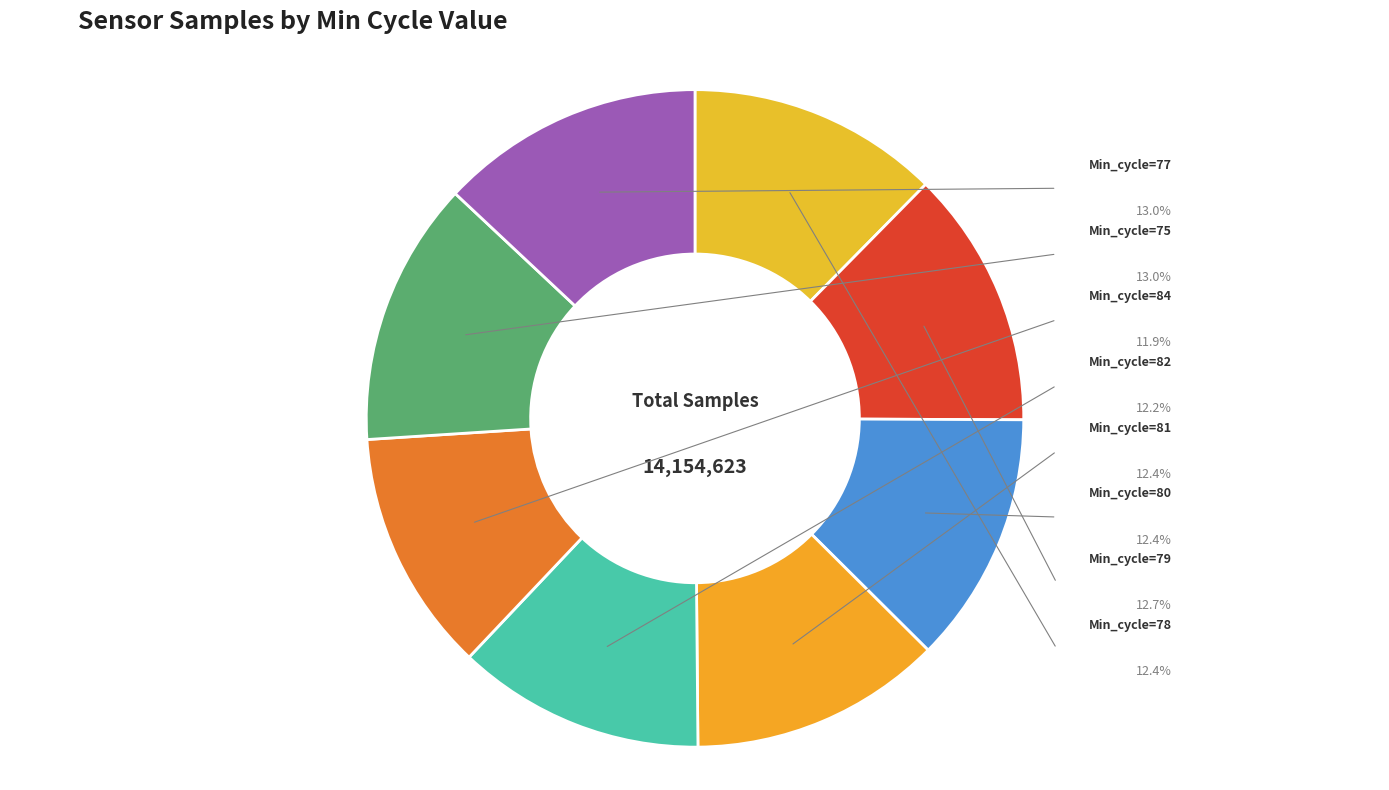

Which category has the biggest portion of the pie?

75